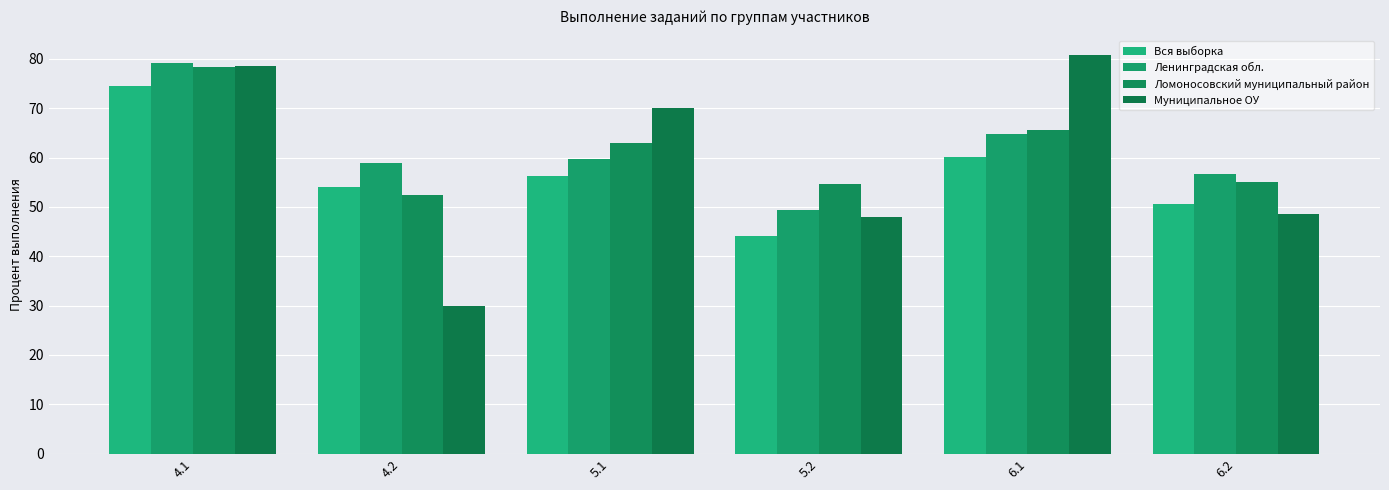

What is the difference between the highest and lowest values at 6.1?

20.7